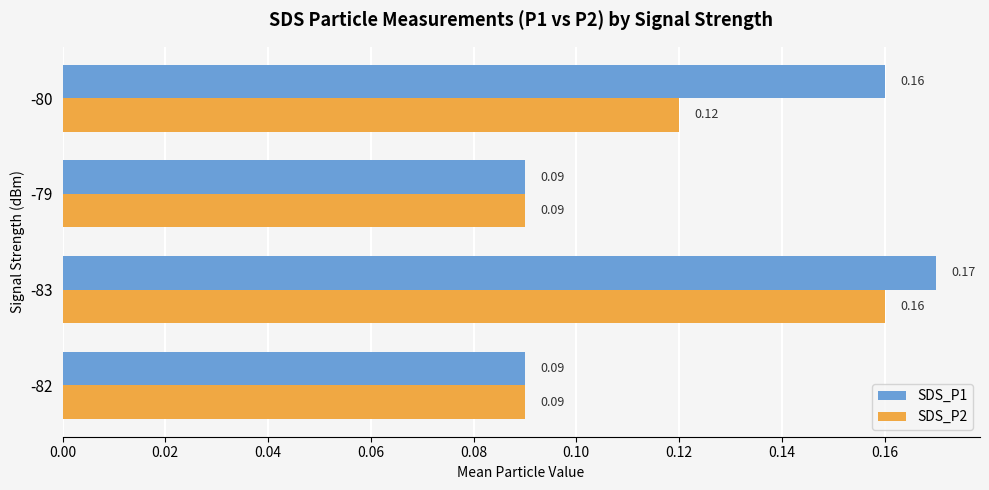

At how many categories does at least one series exceed 0?

4